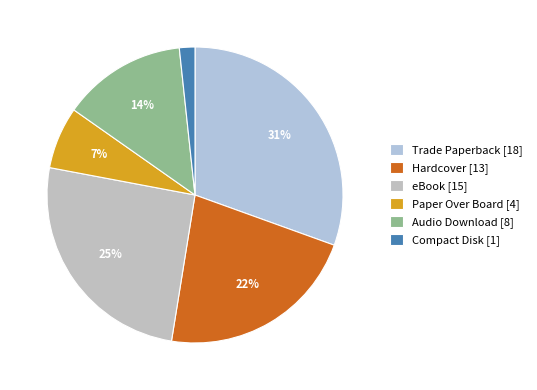

How many segments does this pie chart have?

6